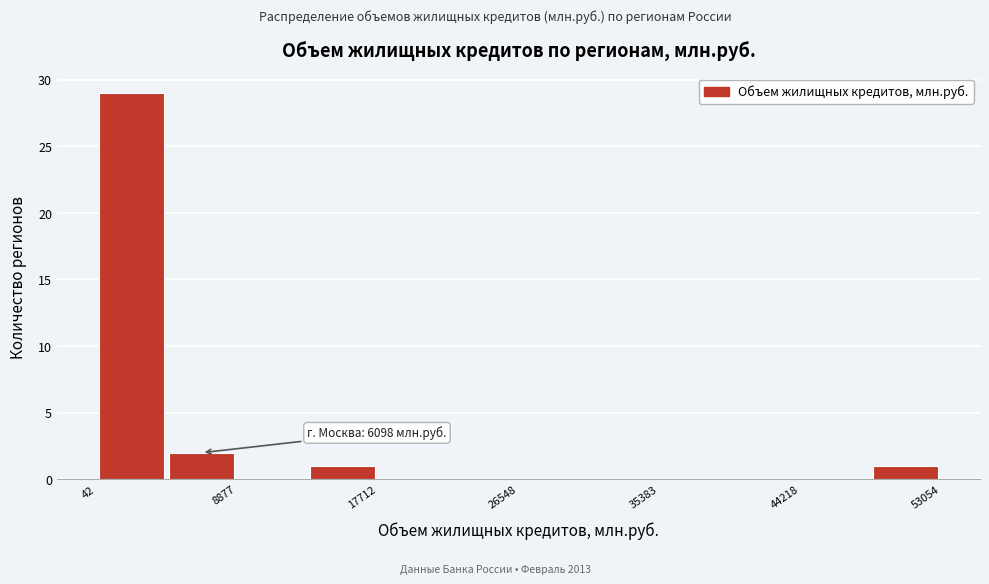

Over which range of the x-axis is the bar tallest?

0 to 4000